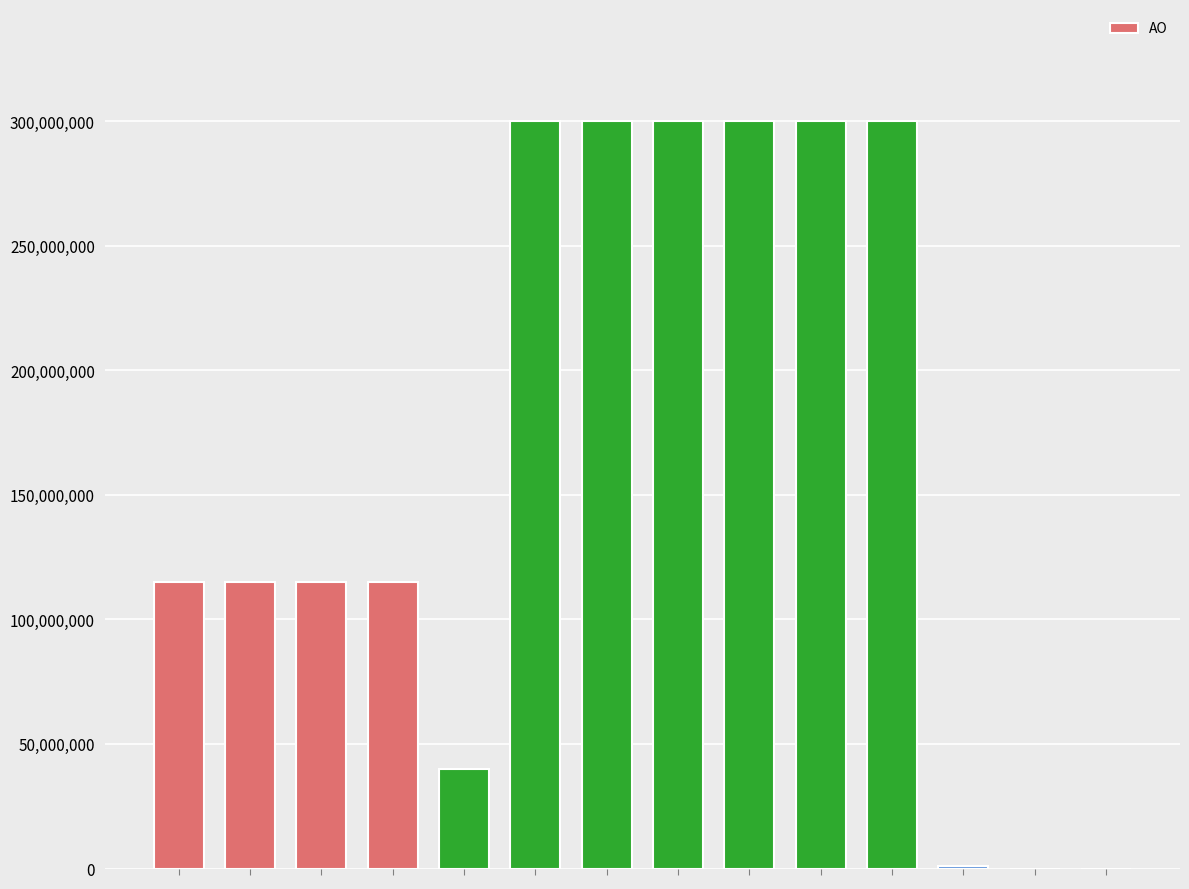

What is the greatest value displayed?

300000000